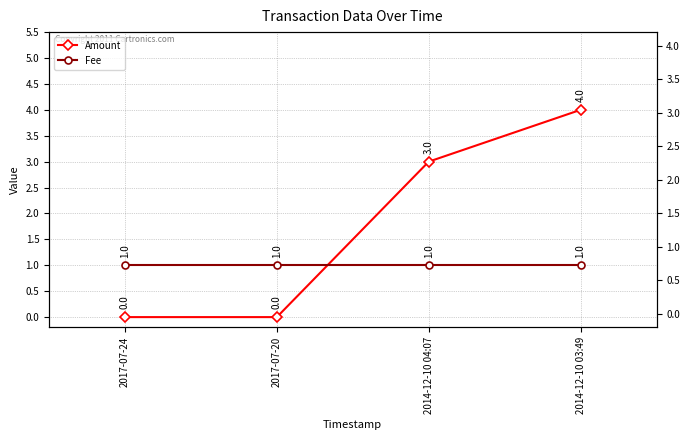

What is the value of the Amount point at the 4th from the left?

4